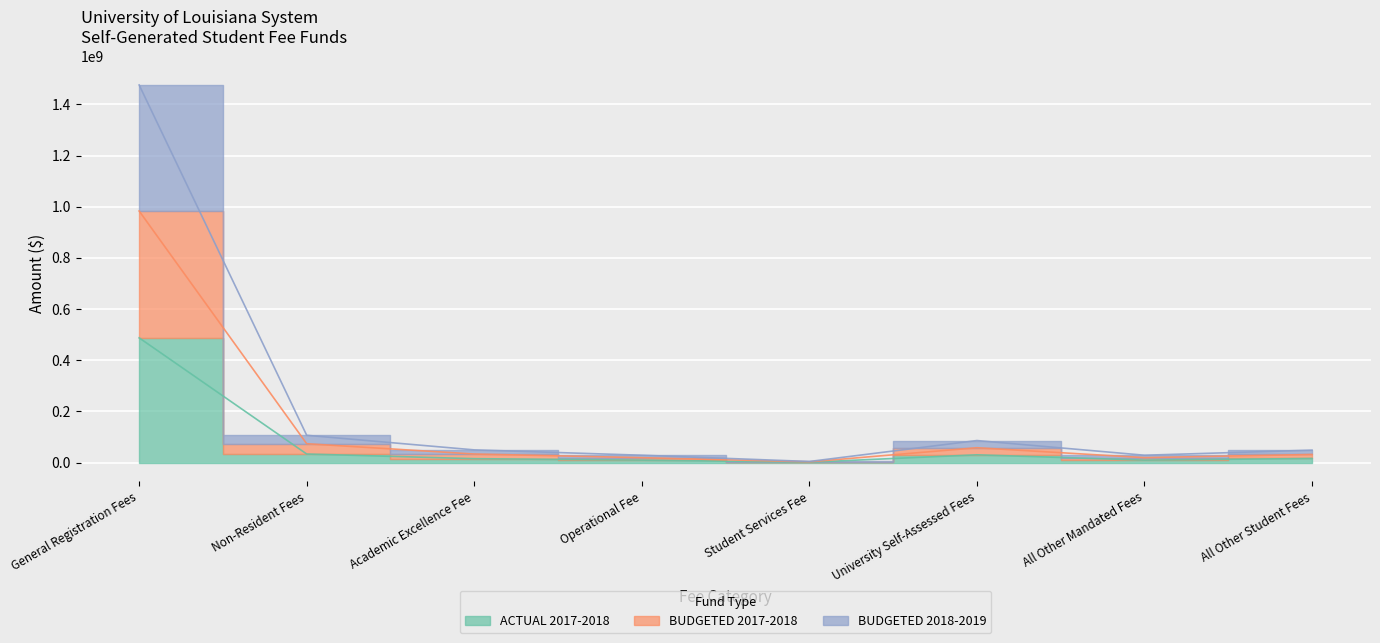

What is the spread (max minus min) of values at Student Services Fee?

2767000.0